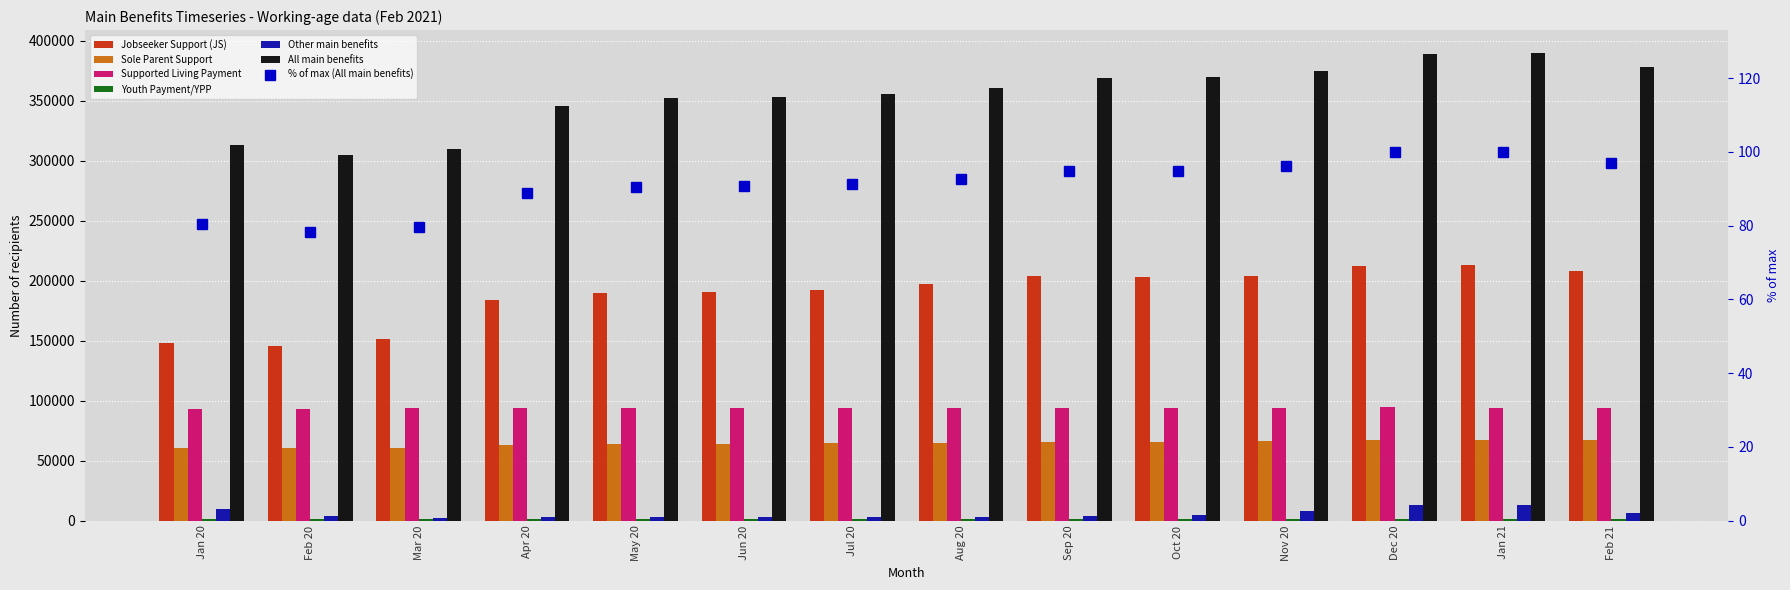

What is the label of the 13th bar from the right?

Feb 20